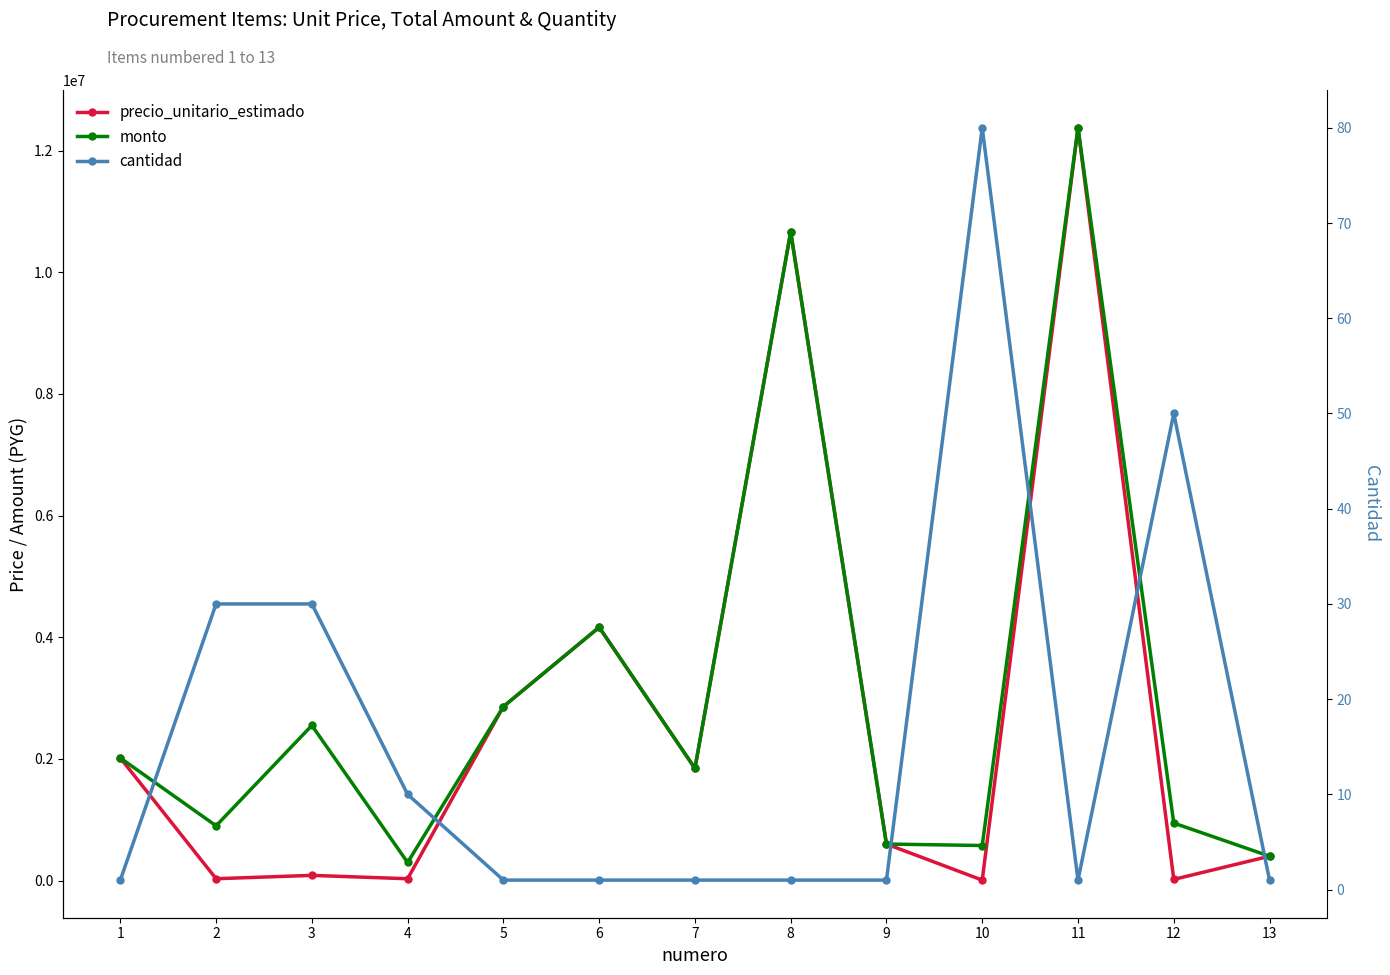

Reading left to right, list all the values displayed in this chart.

precio_unitario_estimado: 1=2015000	2=30000	3=85000	4=29700	5=2860000	6=4164400	7=1844200	8=10665000	9=600000	10=7200	11=12376000	12=18900	13=400000
monto: 1=2015000	2=900000	3=2550000	4=297000	5=2860000	6=4164400	7=1844200	8=10665000	9=600000	10=576000	11=12376000	12=945000	13=400000
cantidad: 1=1	2=30	3=30	4=10	5=1	6=1	7=1	8=1	9=1	10=80	11=1	12=50	13=1